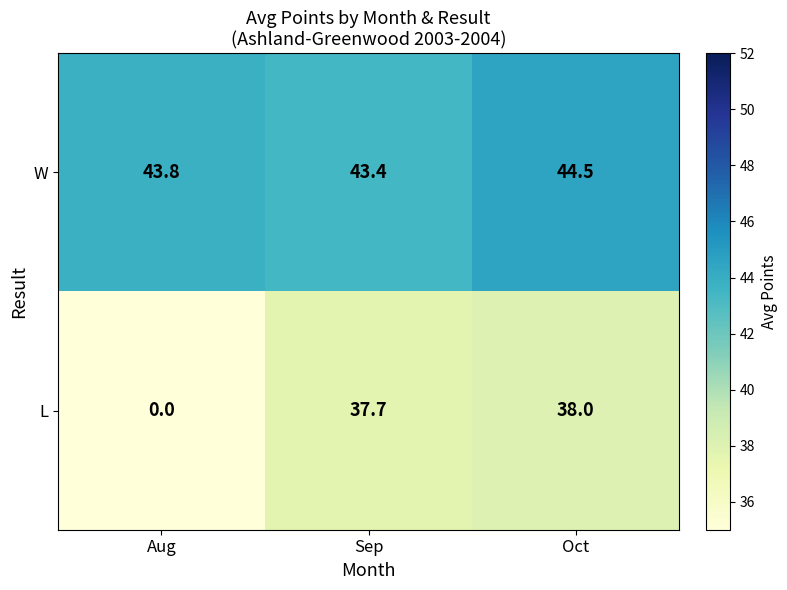

What is the difference between the W values at Sep and Oct?

1.1